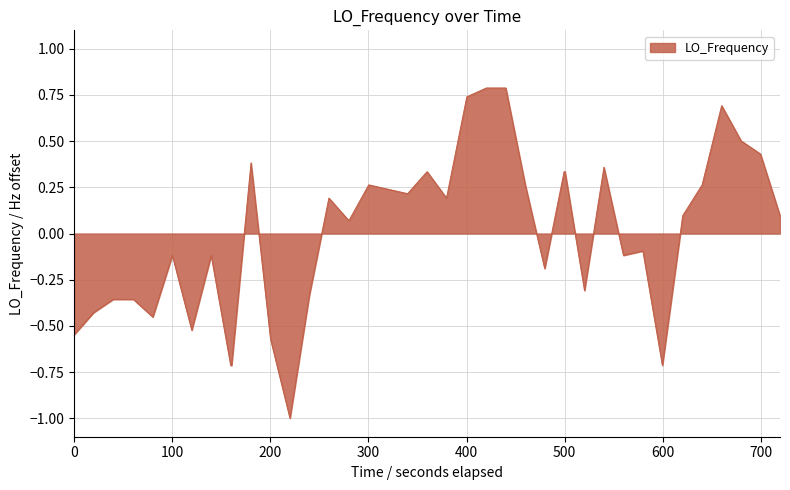

What is the difference between the maximum and minimum values?

1.8